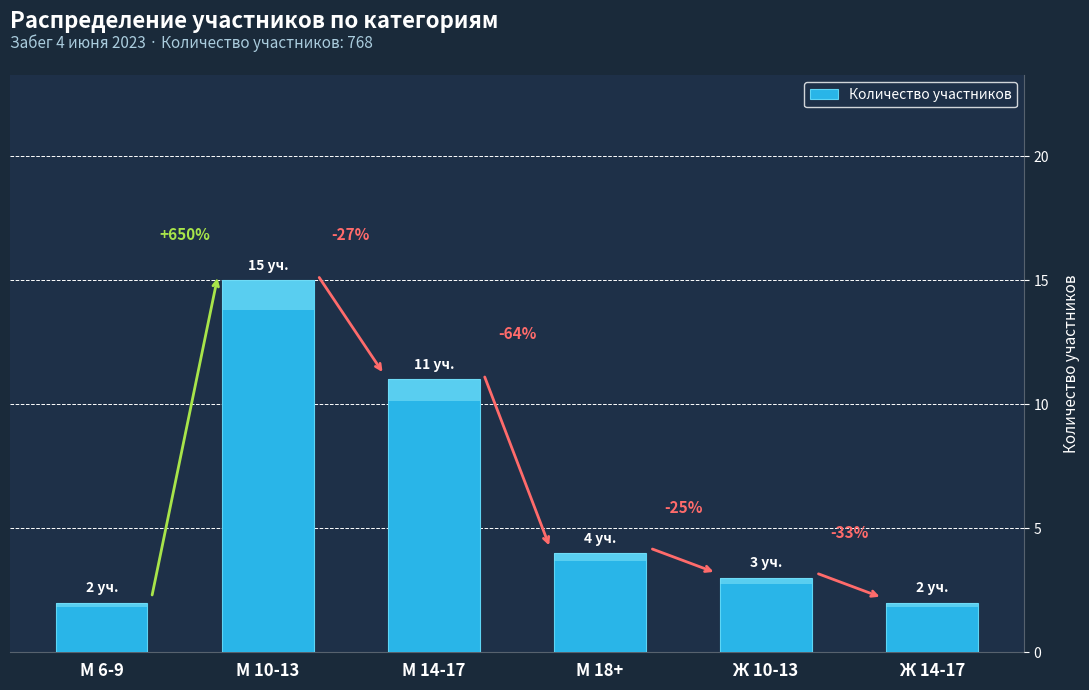

What is the change in value from М 14-17 to Ж 10-13?

-8